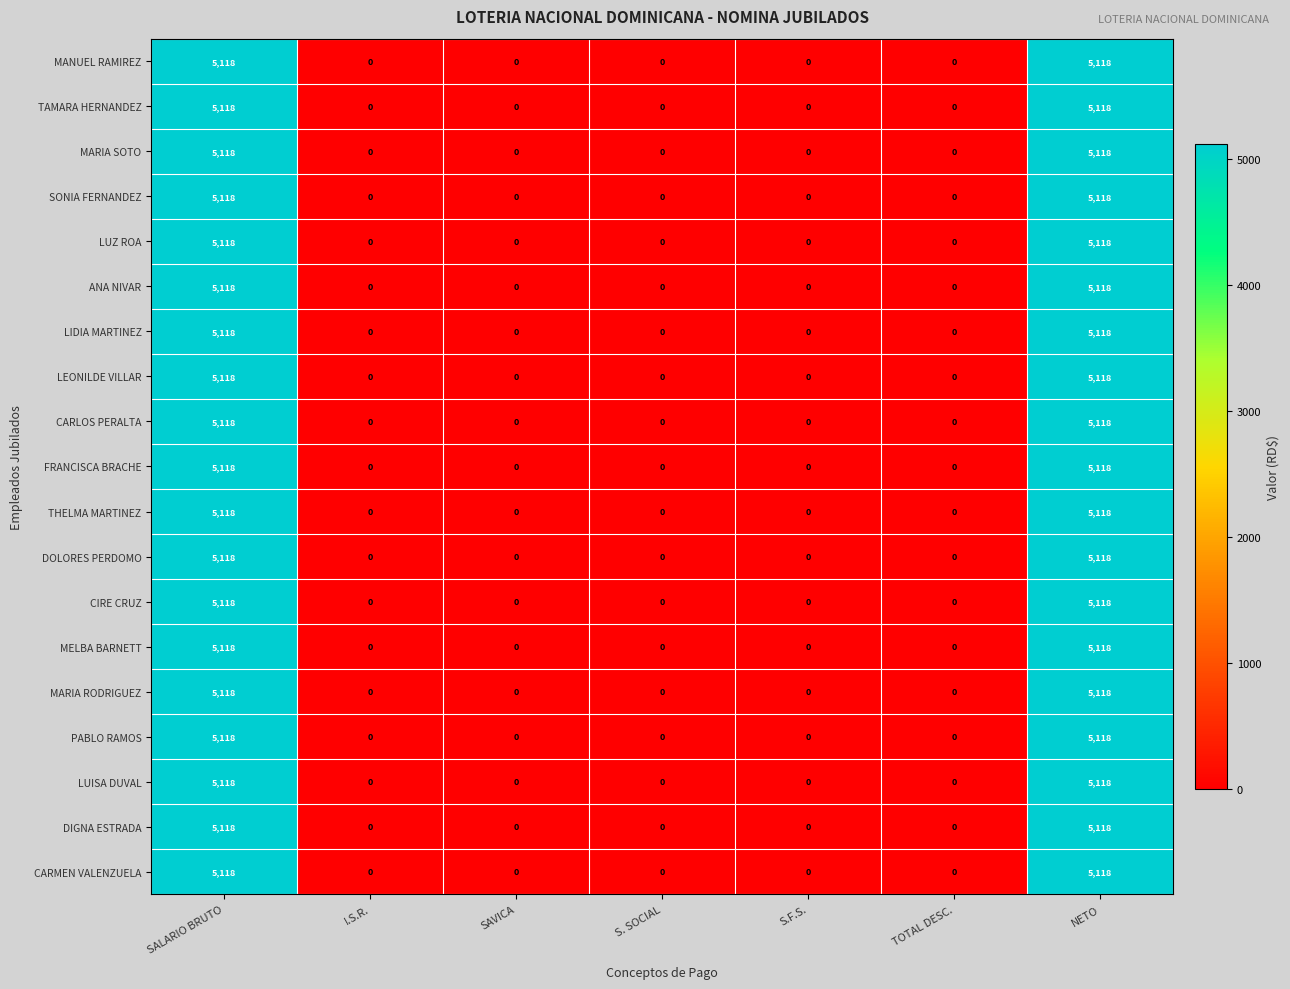

Is it true that DIGNA ESTRADA equals 5118 at NETO?

True